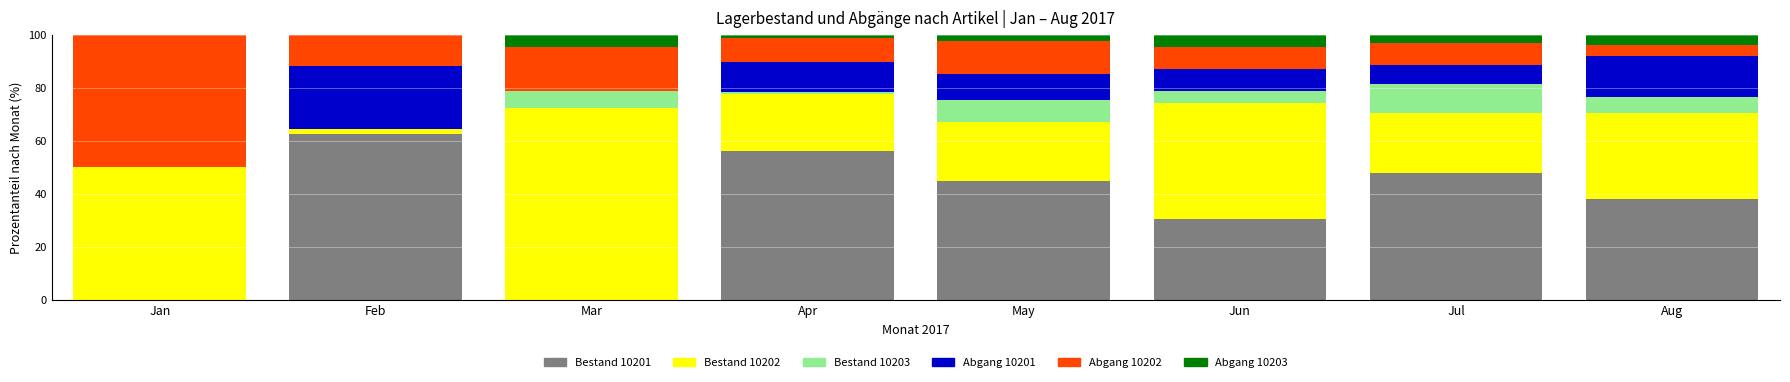

What is the difference between the Bestand 10201 values at May and Jan?

44.7